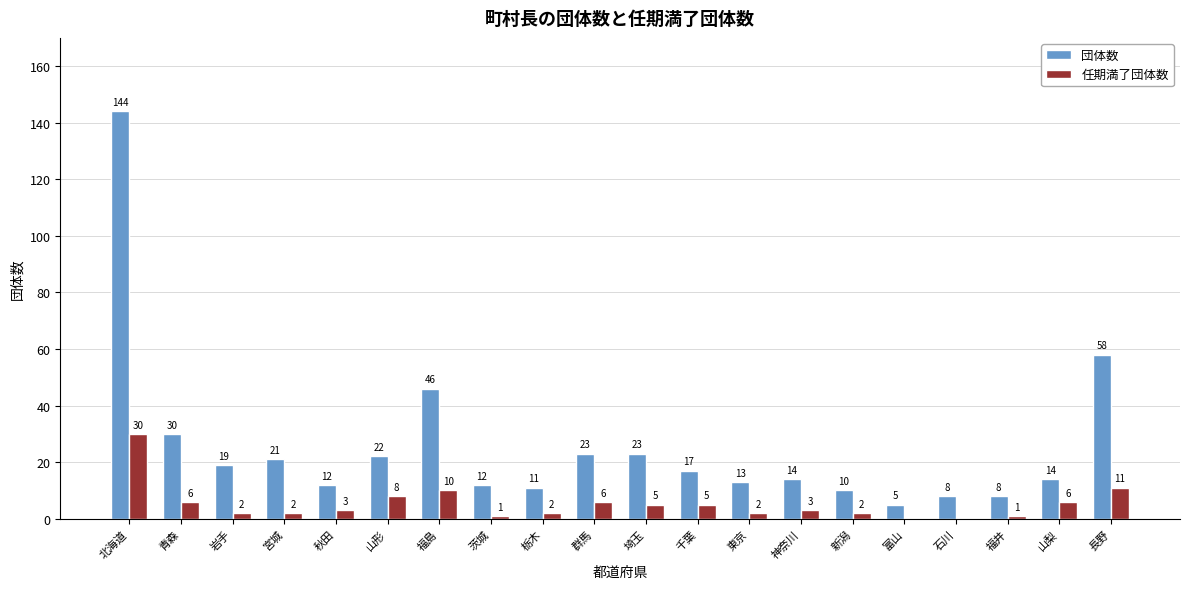

Are the bars grouped side by side (vs. stacked)?

Yes